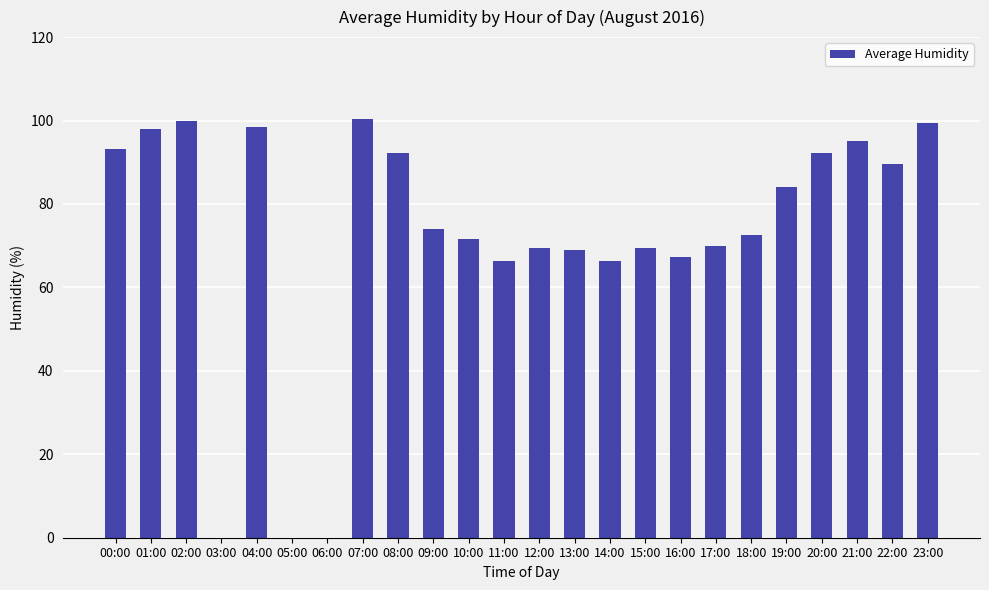

True or false: the data shows 55.7 at 02:00.

False